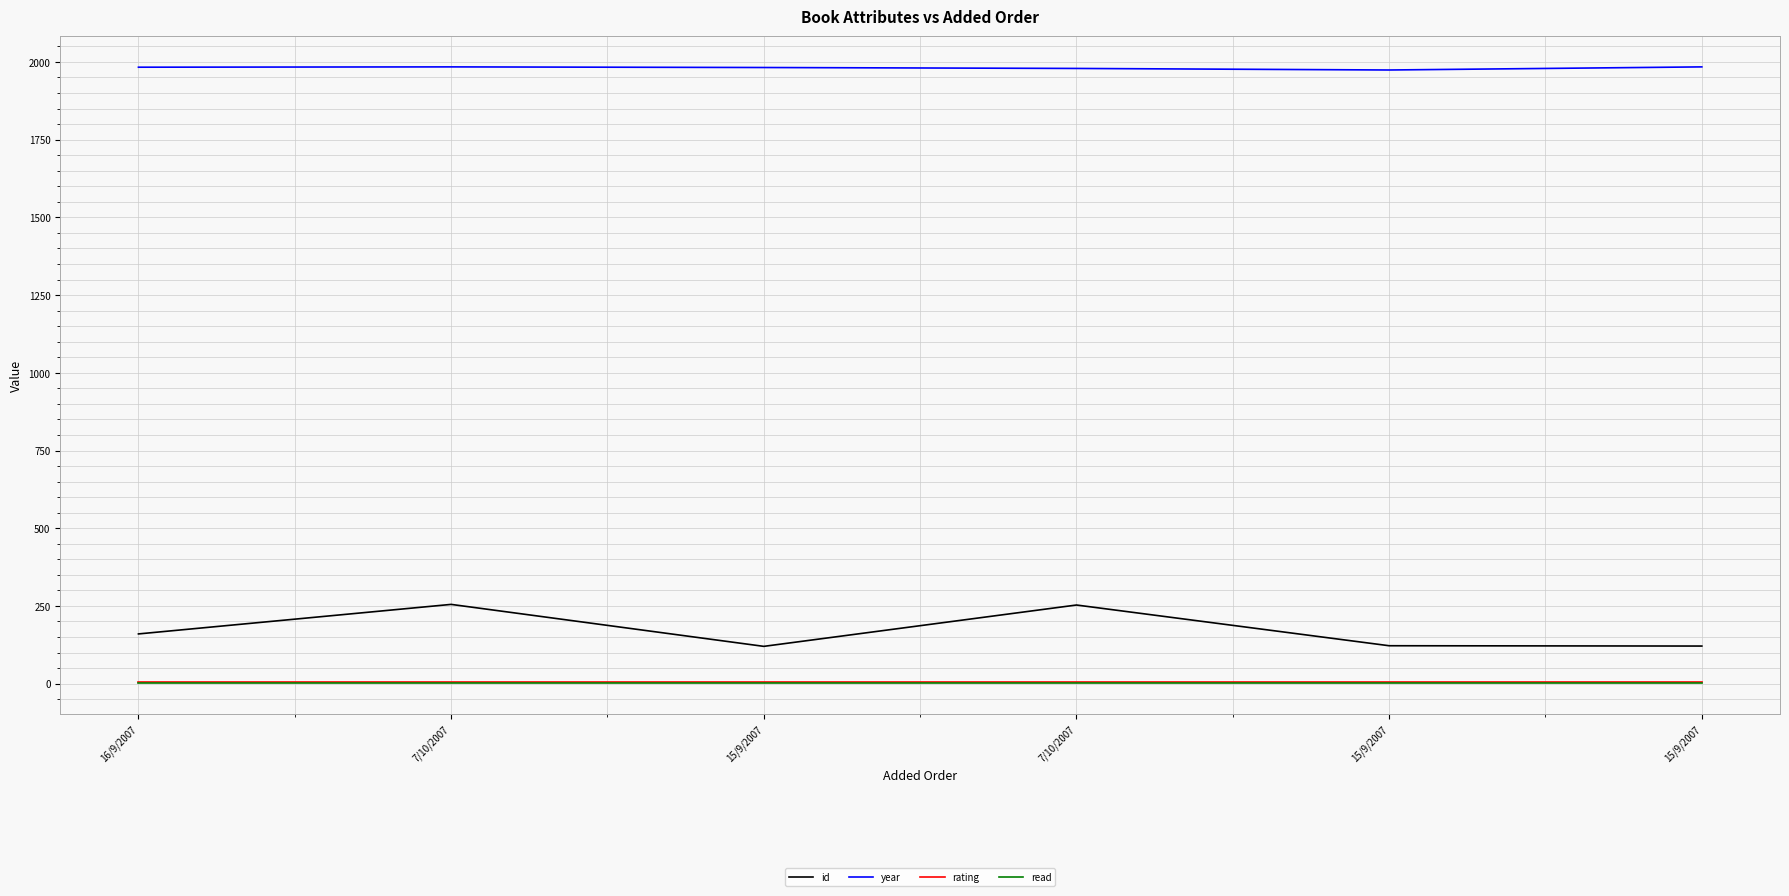

The value of id at 15/9/2007 is 121. True or false?

True